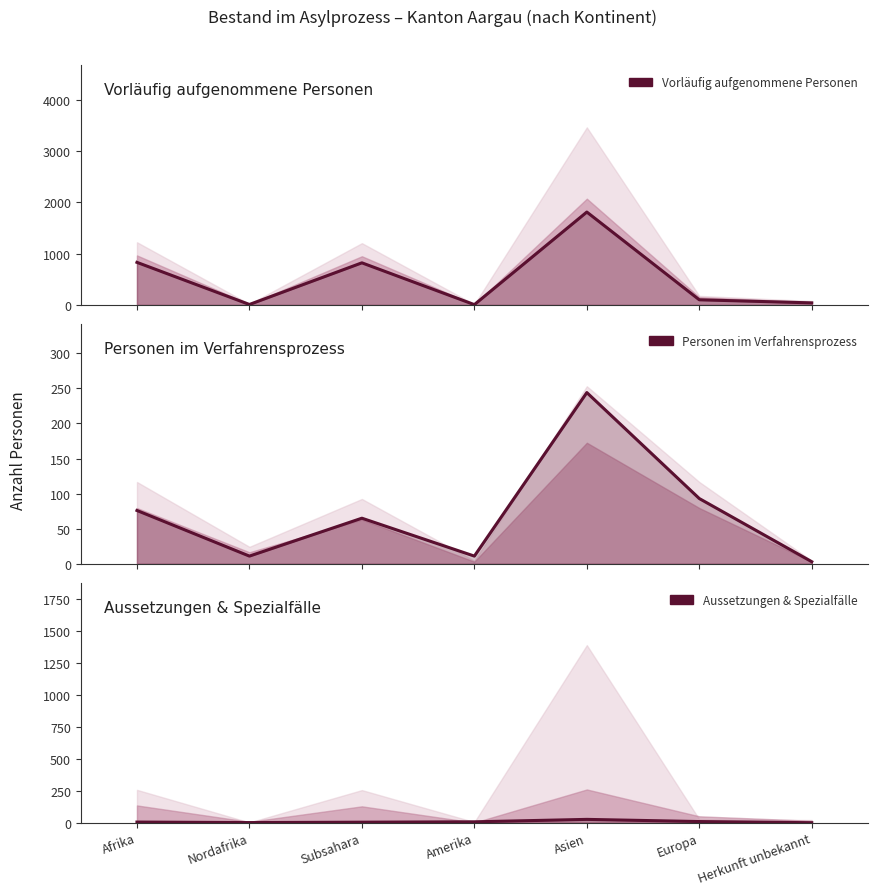

What is the difference between the highest and lowest values at Subsahara?

816